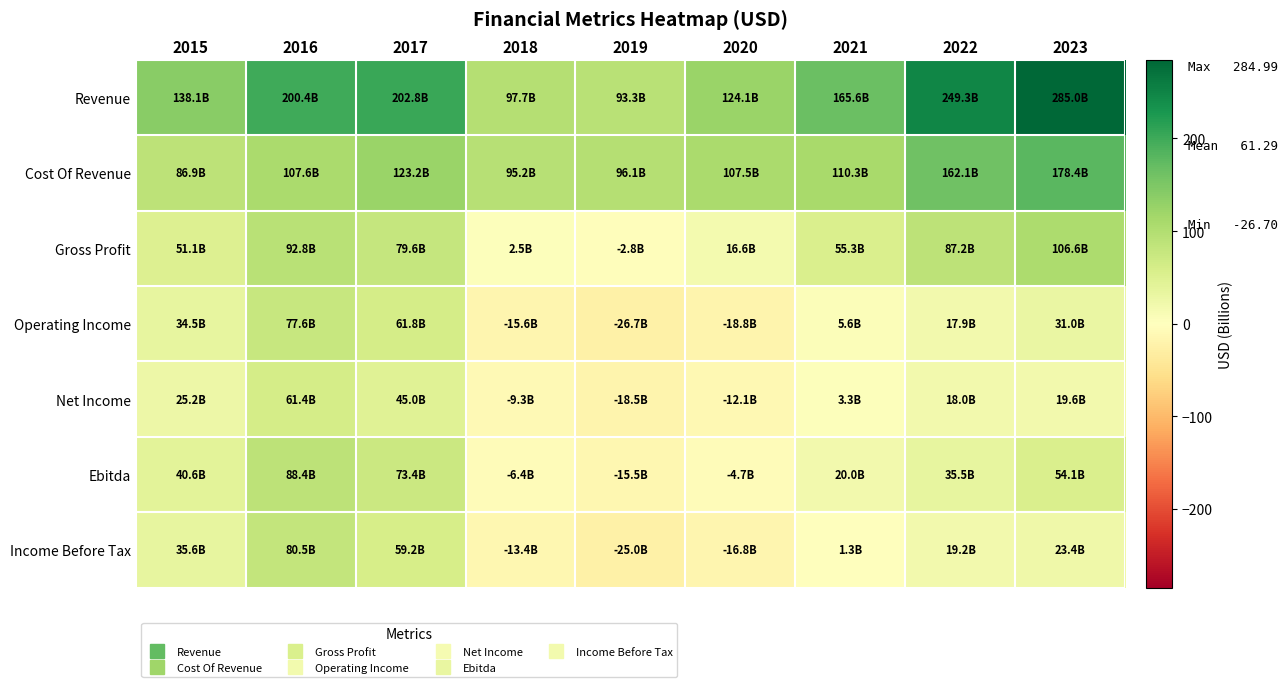

Which series changed the most between 2015 and 2018?

Operating Income